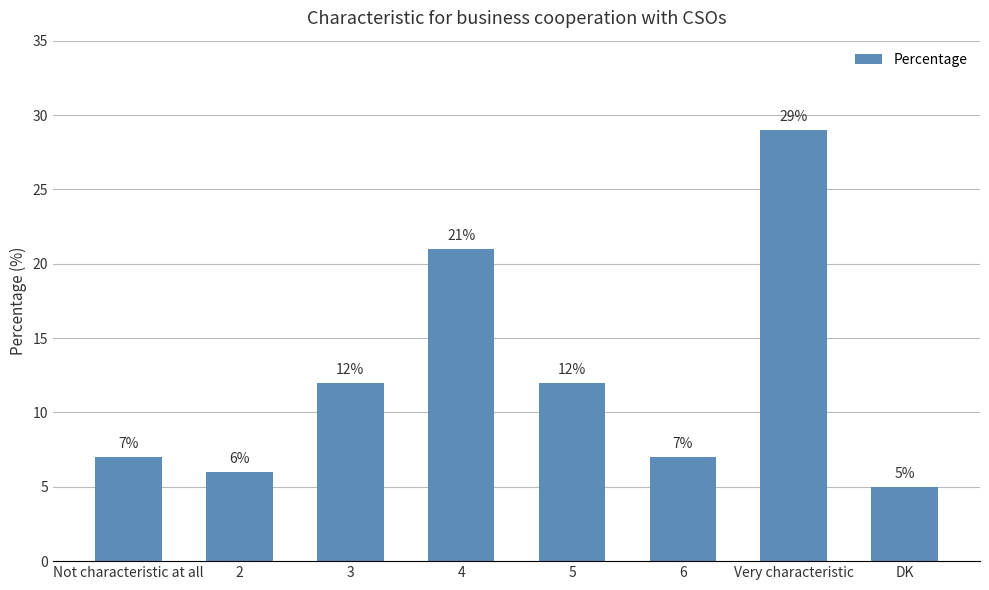

The value at 3 is 12. True or false?

True